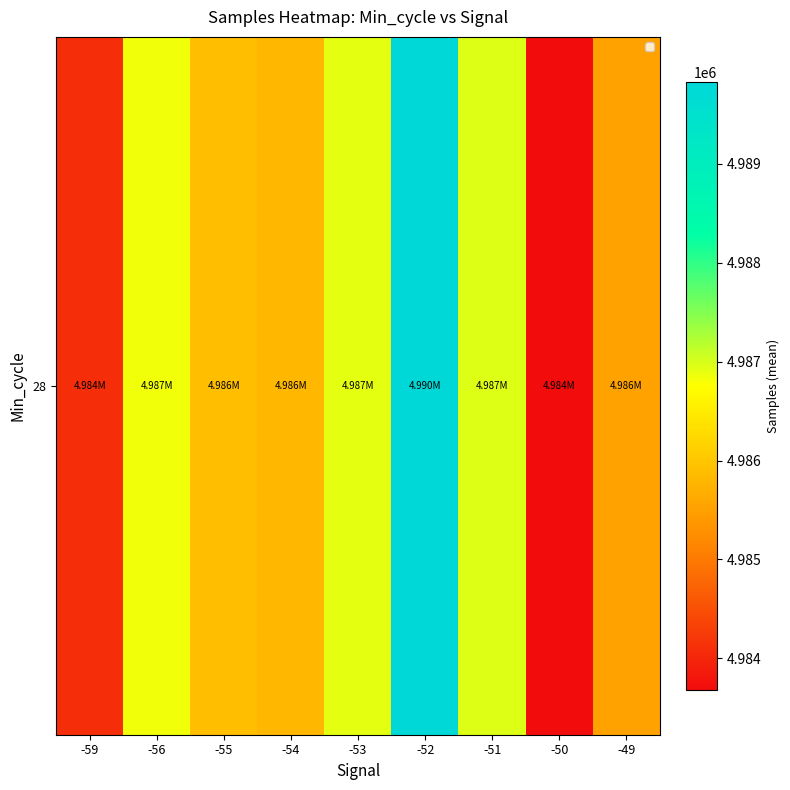

What is the average value?

4986175.2